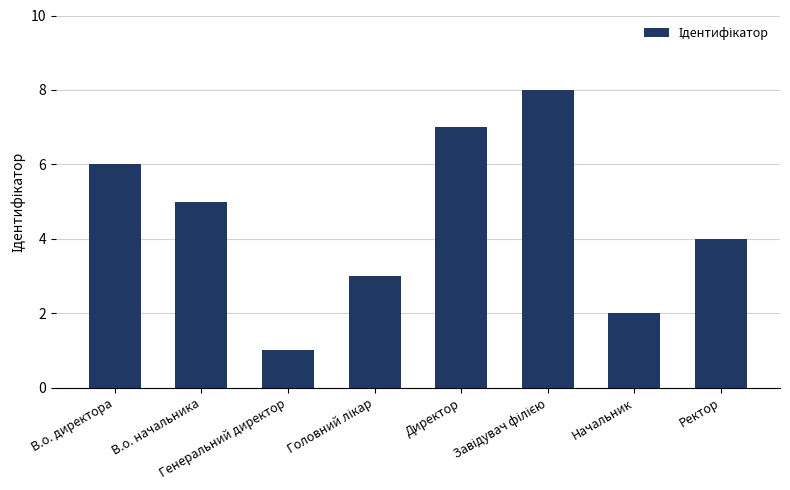

What is the difference between the maximum and minimum values?

7